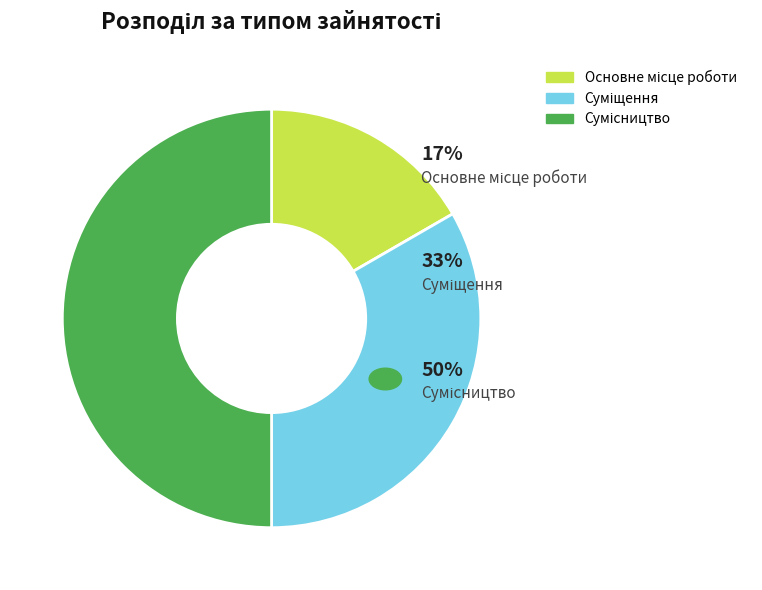

Which slice is the smallest?

Основне місце роботи